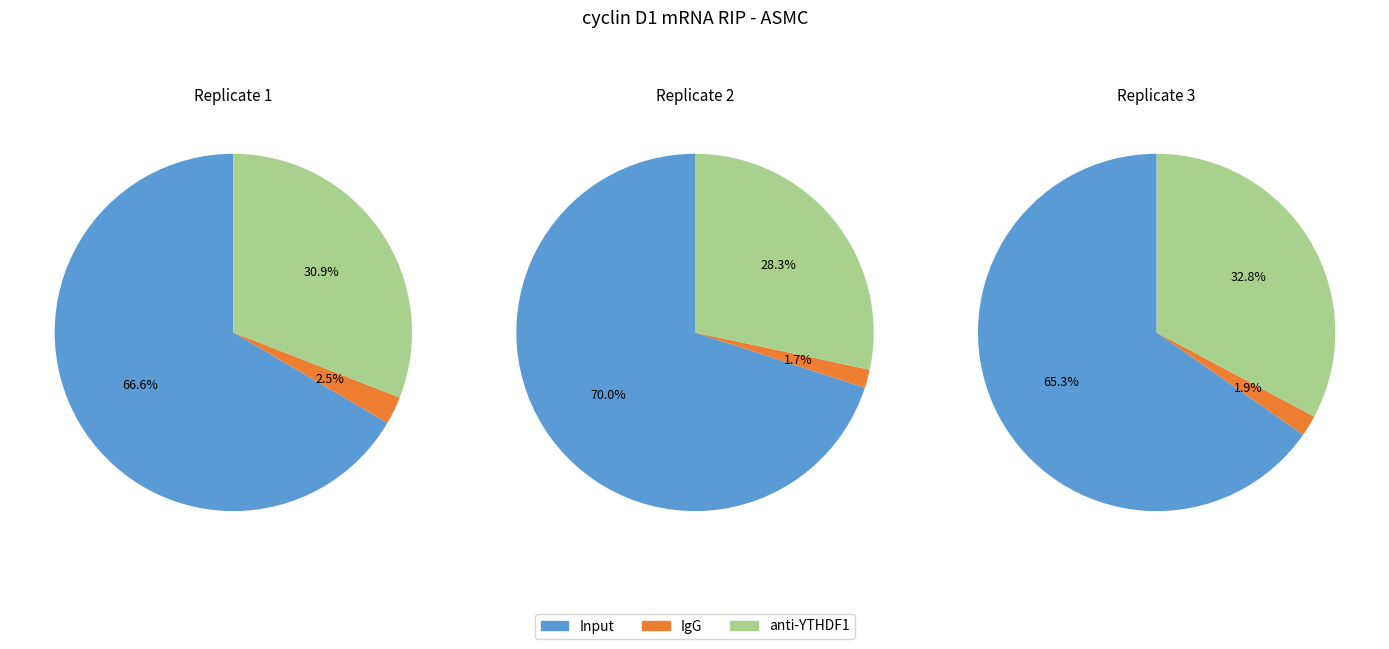

To the nearest percent, what is the difference between the largest and smallest slice percentages?

5%